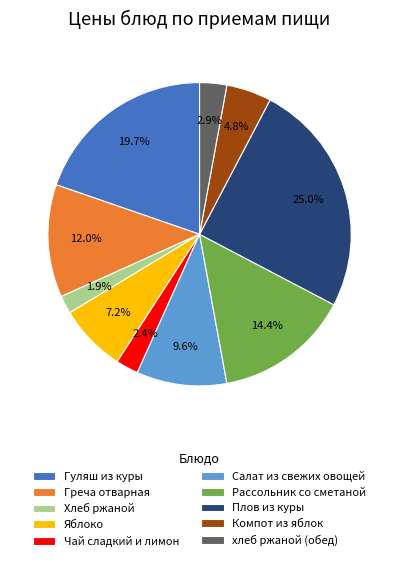

To the nearest percent, what is the combined percentage of Компот из яблок and Гуляш из куры?

25%